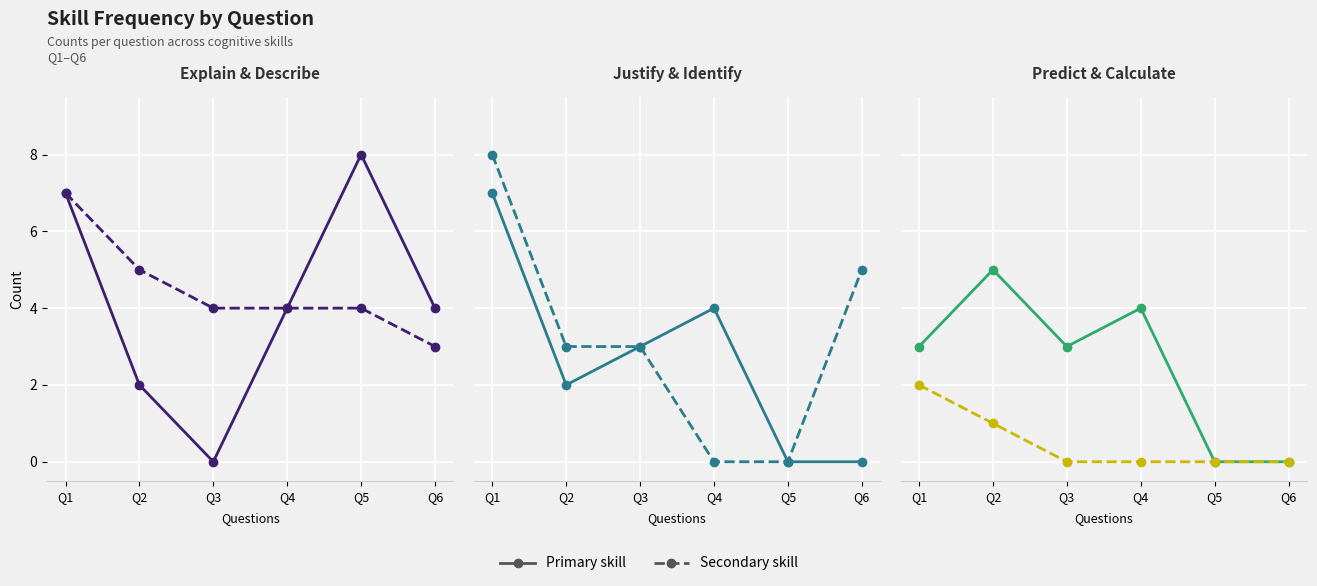

How many values in the Predict/Make a Prediction series exceed 3?

2